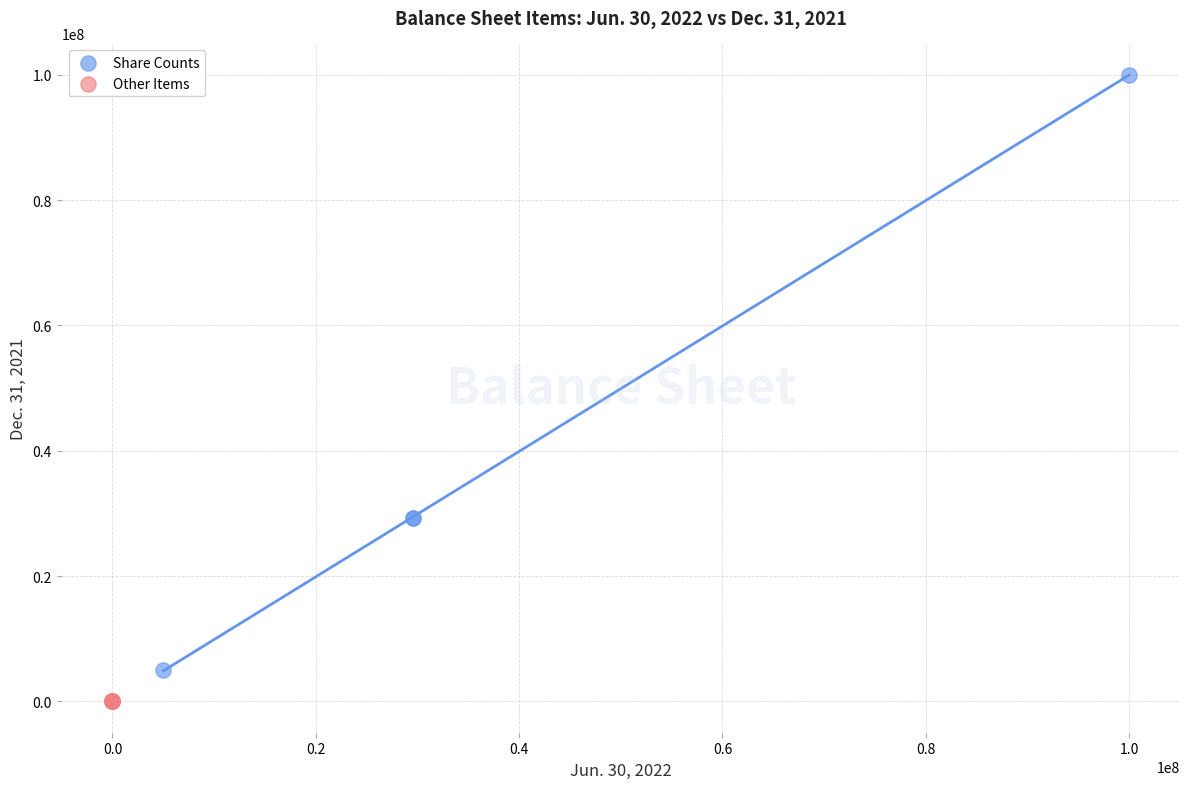

Which series contains the lowest Y value?

Other Items